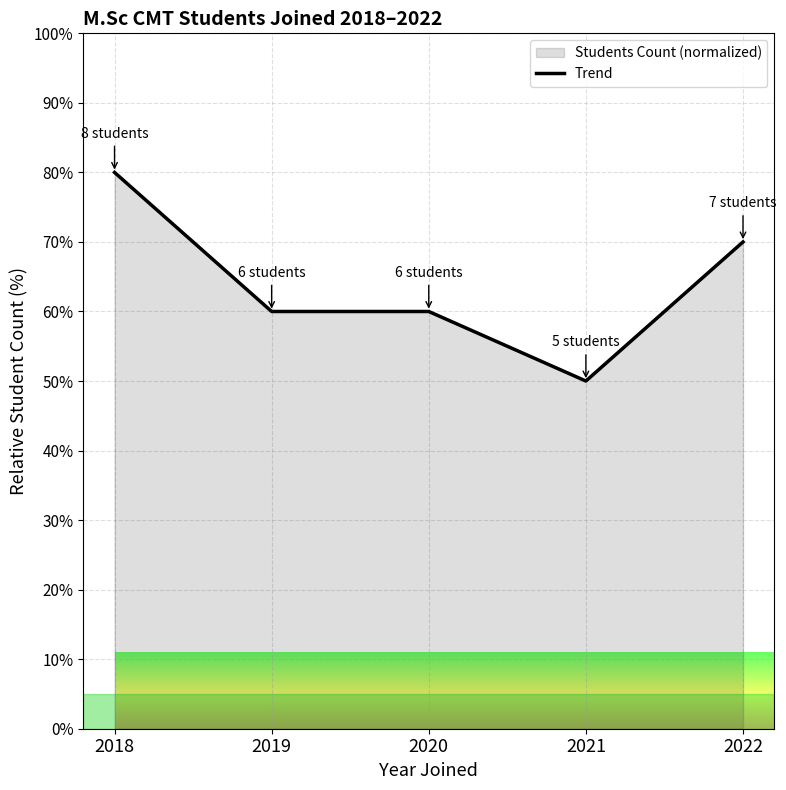

What is the change in value from 2018 to 2021?

-30